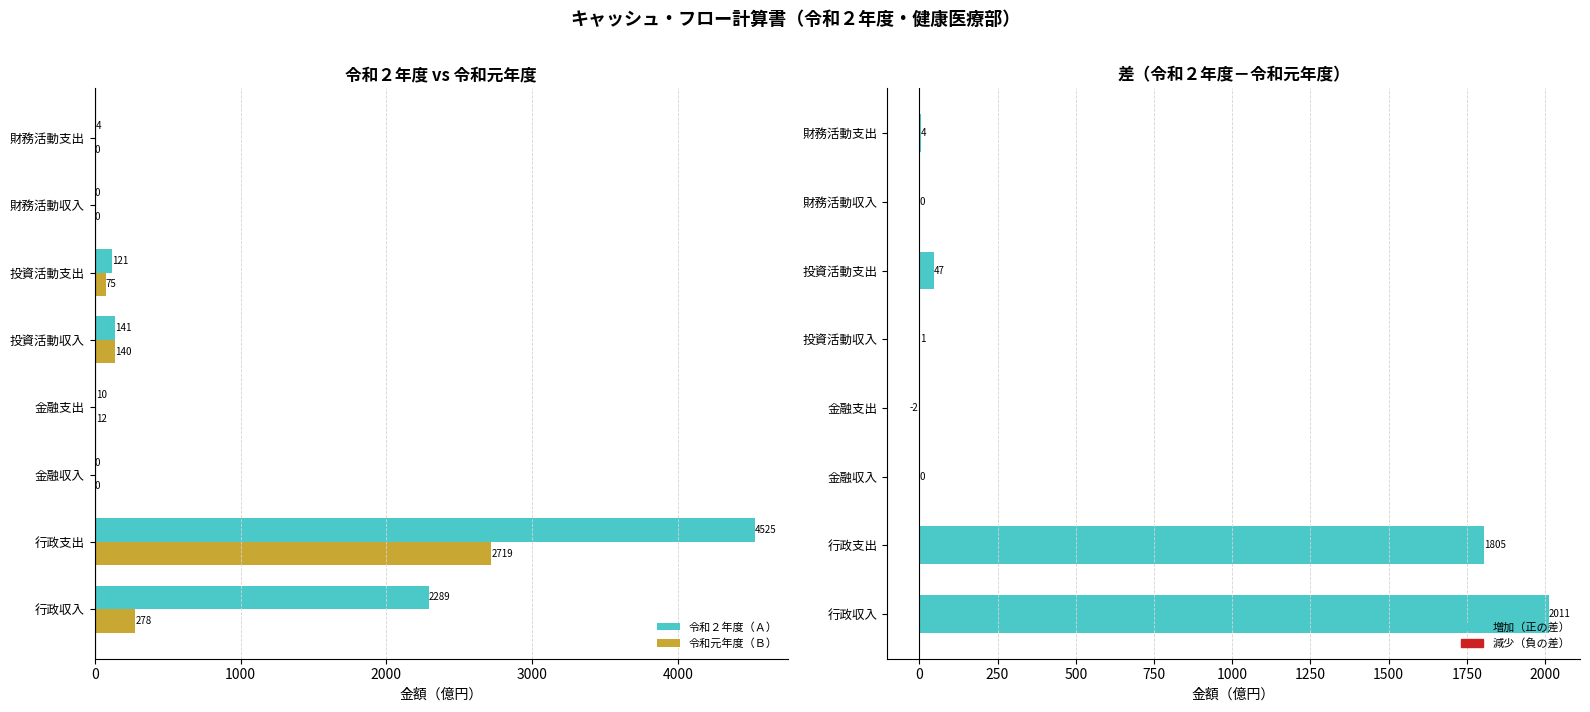

What is the value of the 差（ＡーＢ） bar at the 4th from the left?

-2.0